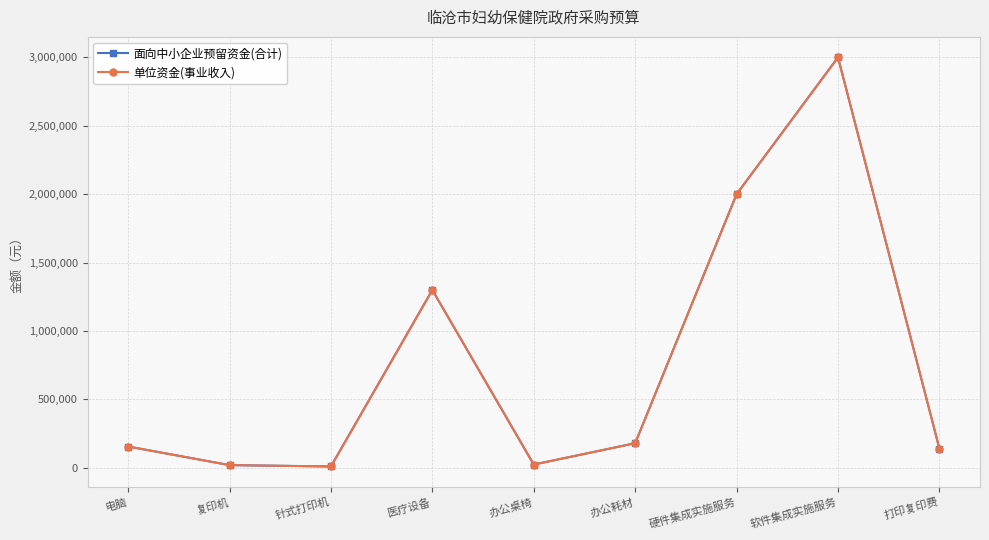

What is the average value of the 面向中小企业预留资金(合计) series?

758889